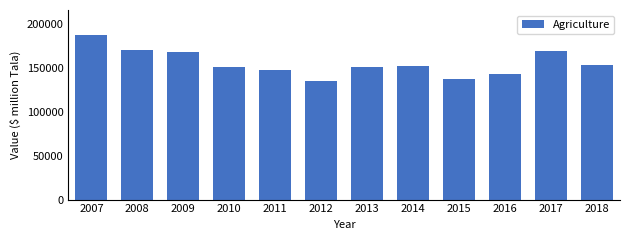

What is the greatest value displayed?

187384.8